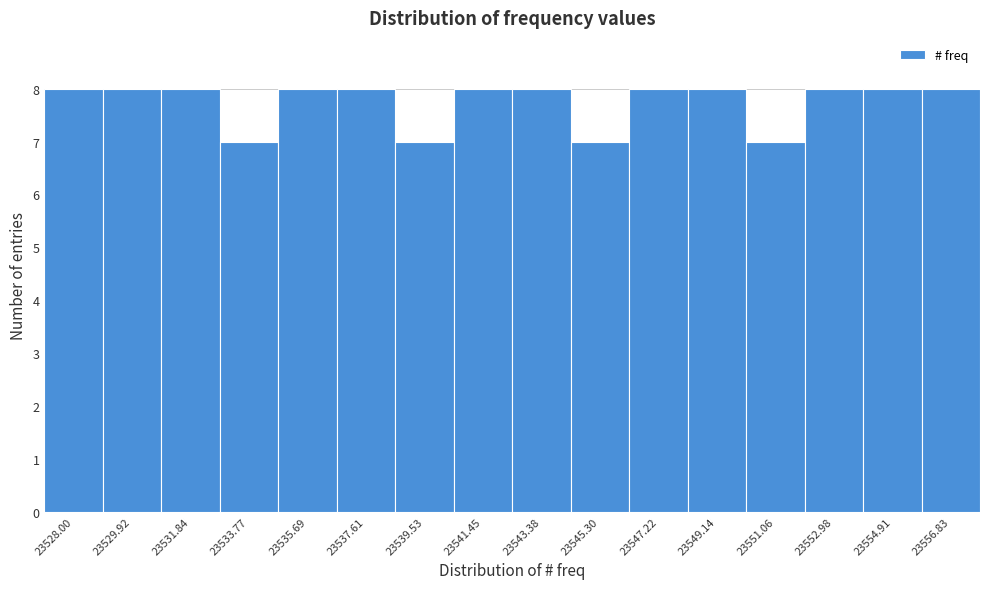

Reading left to right, transcribe all the data shown in this chart.

8	8	8	7	8	8	7	8	8	7	8	8	7	8	8	8